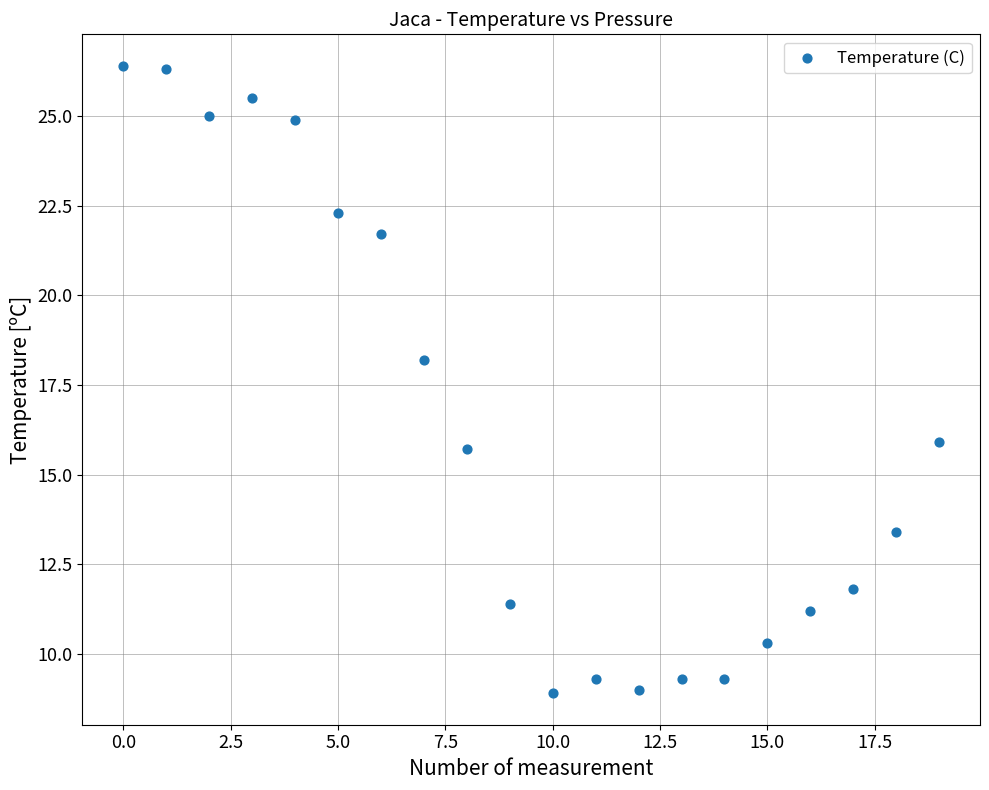

What is the range of Y values (max minus min)?

17.5